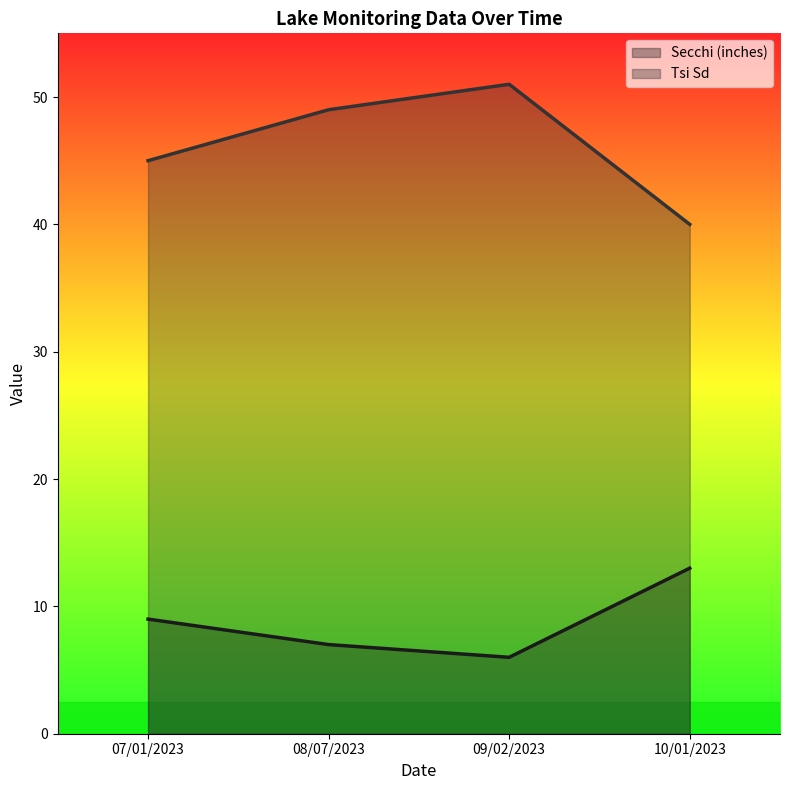

How many lines are shown in the chart?

2